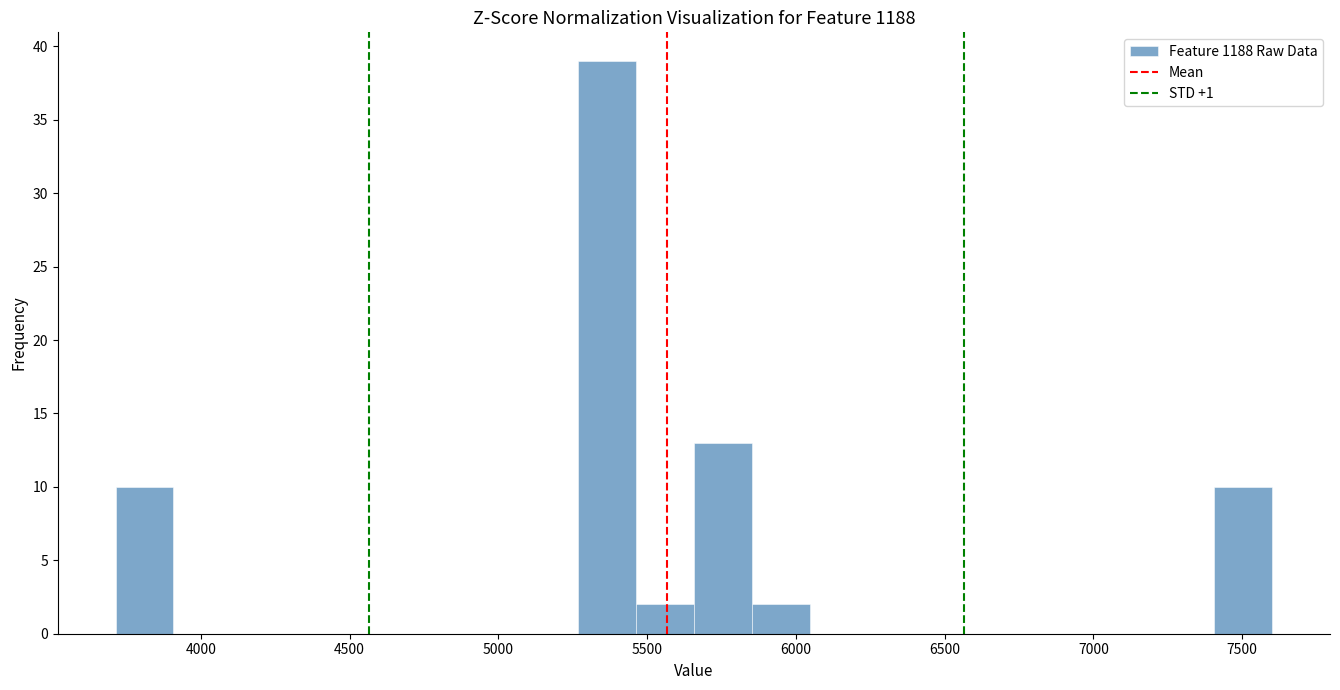

Around what value on the x-axis is the tallest bar? Give the approximate position of its centre, as read against the axis.

5350